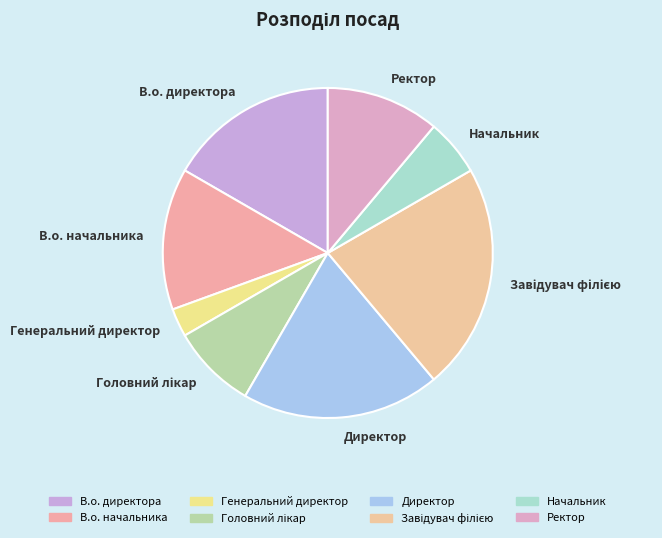

Do Начальник and В.о. начальника together represent more than half of the pie?

No